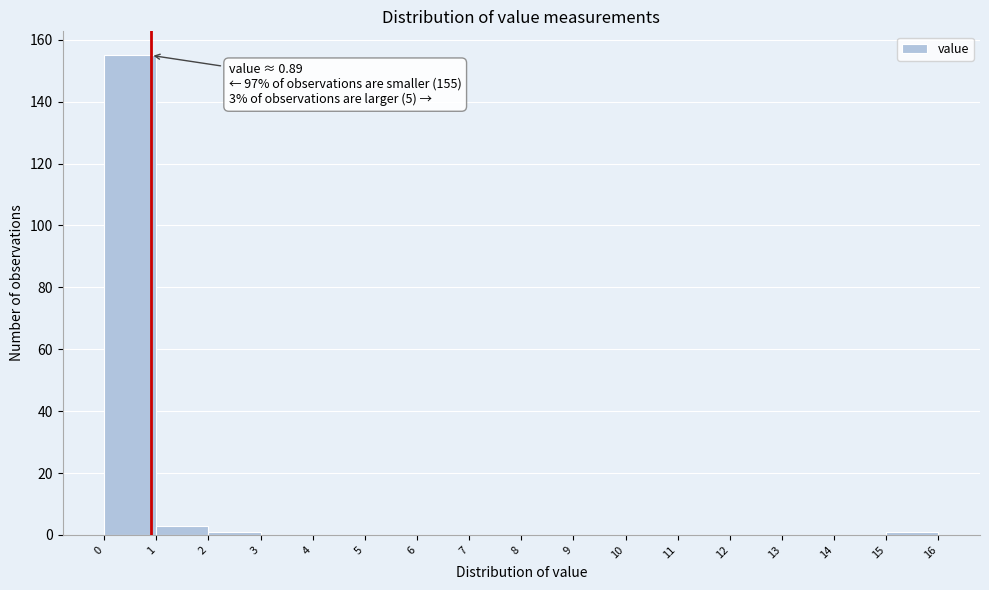

Which range on the x-axis has the tallest bar?

0 to 1